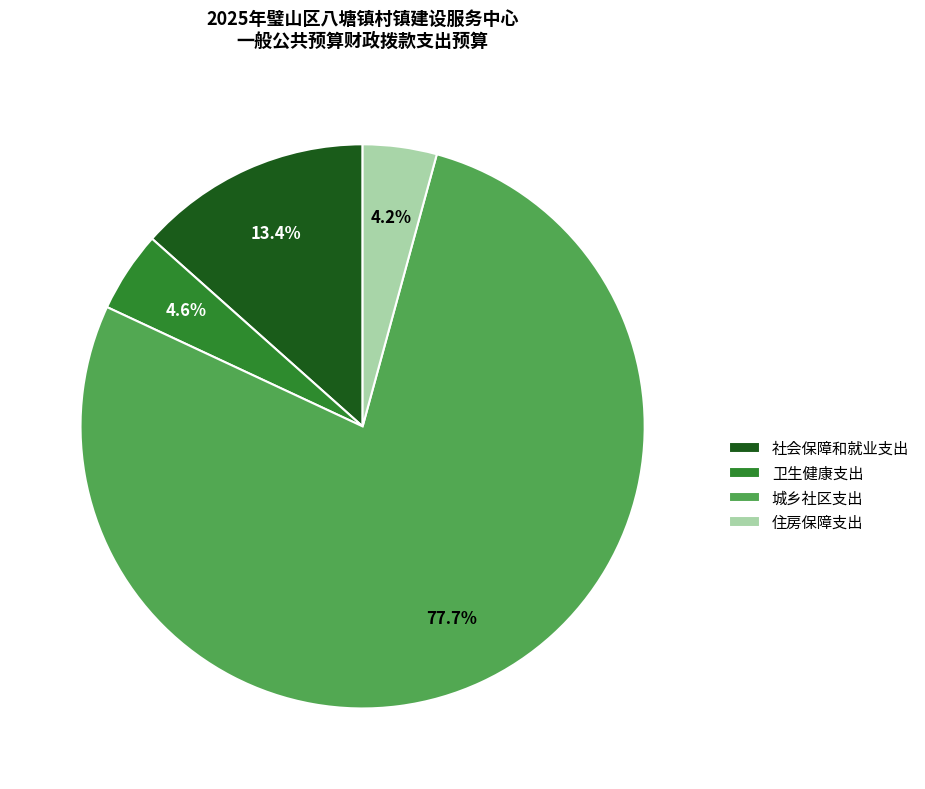

Do 住房保障支出 and 社会保障和就业支出 together represent more than half of the pie?

No